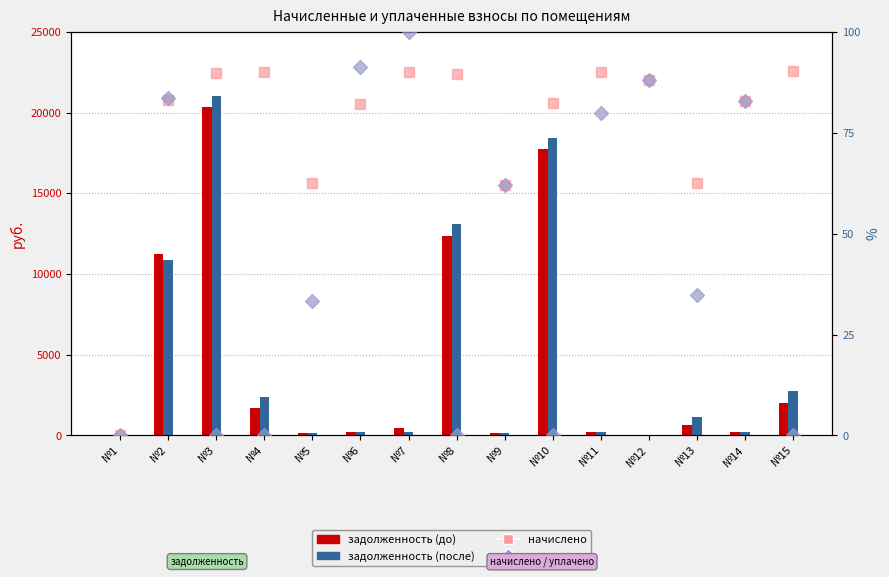

List the series in order of their peak value, lowest first.

начислено, уплачено, задолженность (до), задолженность (после)